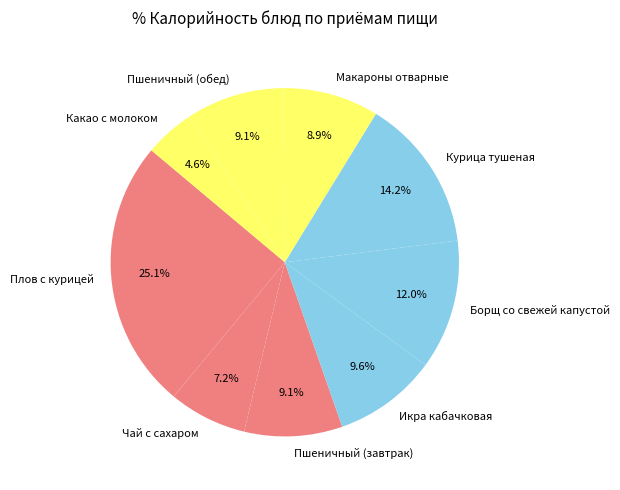

Do Пшеничный (завтрак) and Какао с молоком together represent more than half of the pie?

No